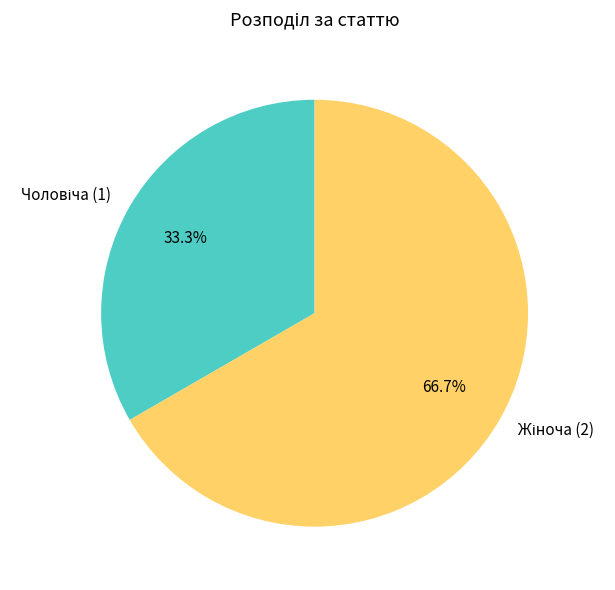

Is there any slice that represents more than half of the pie?

Yes